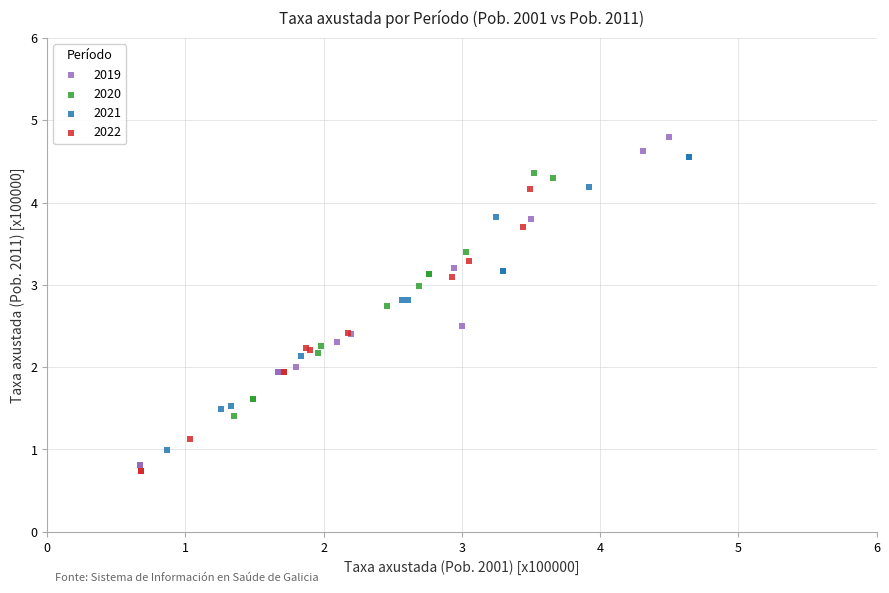

Which series has the largest Y range (max minus min)?

2019